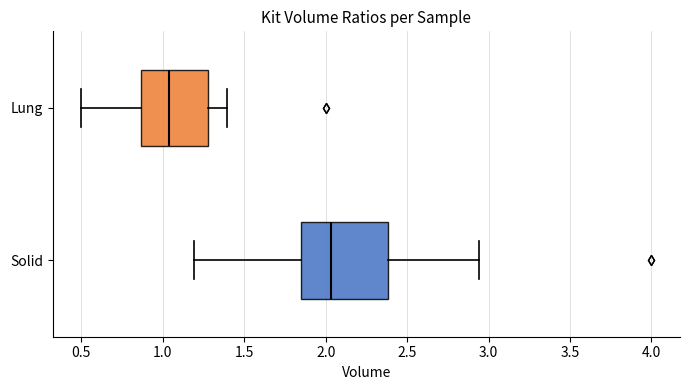

Reading bottom to top, read every box against the x-axis: the position of its median line, the range the box covers, and the ends of its whiskers. The values are not printed on the chart, so give them approximately, as read against the axis.

Solid: median 2.05, box 1.85 to 2.40, whiskers 1.20 to 2.95
Lung: median 1.05, box 0.85 to 1.30, whiskers 0.50 to 1.40